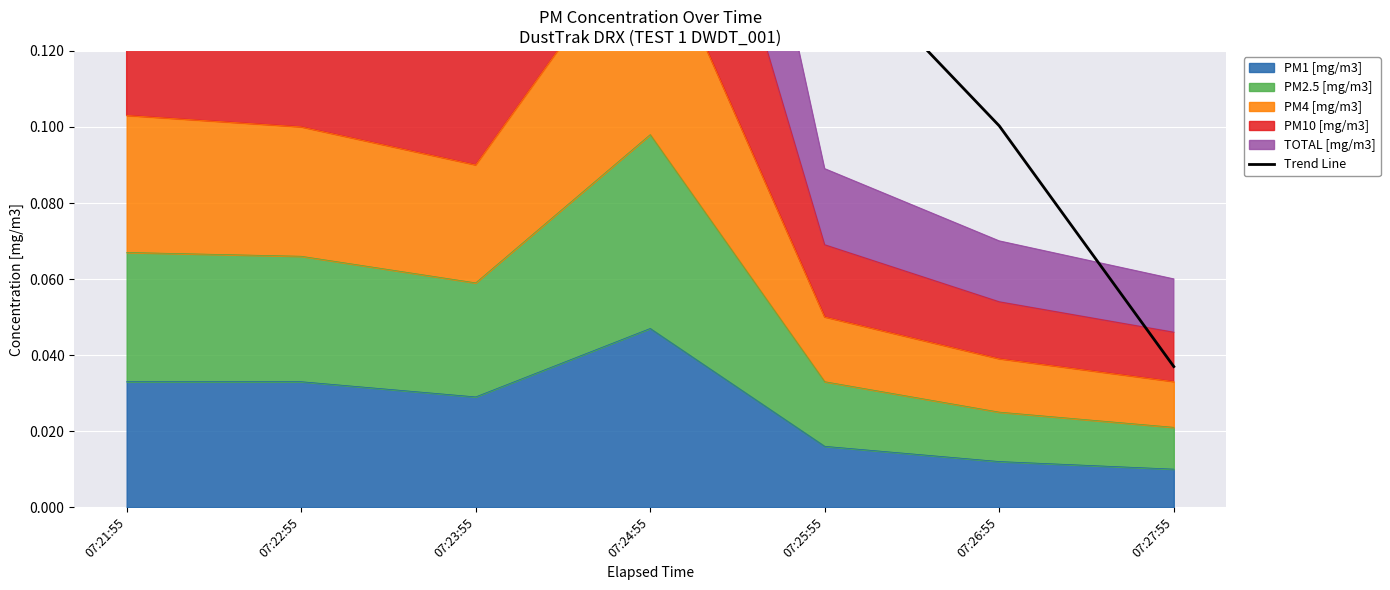

Read the value at 07:22:55.

0.2